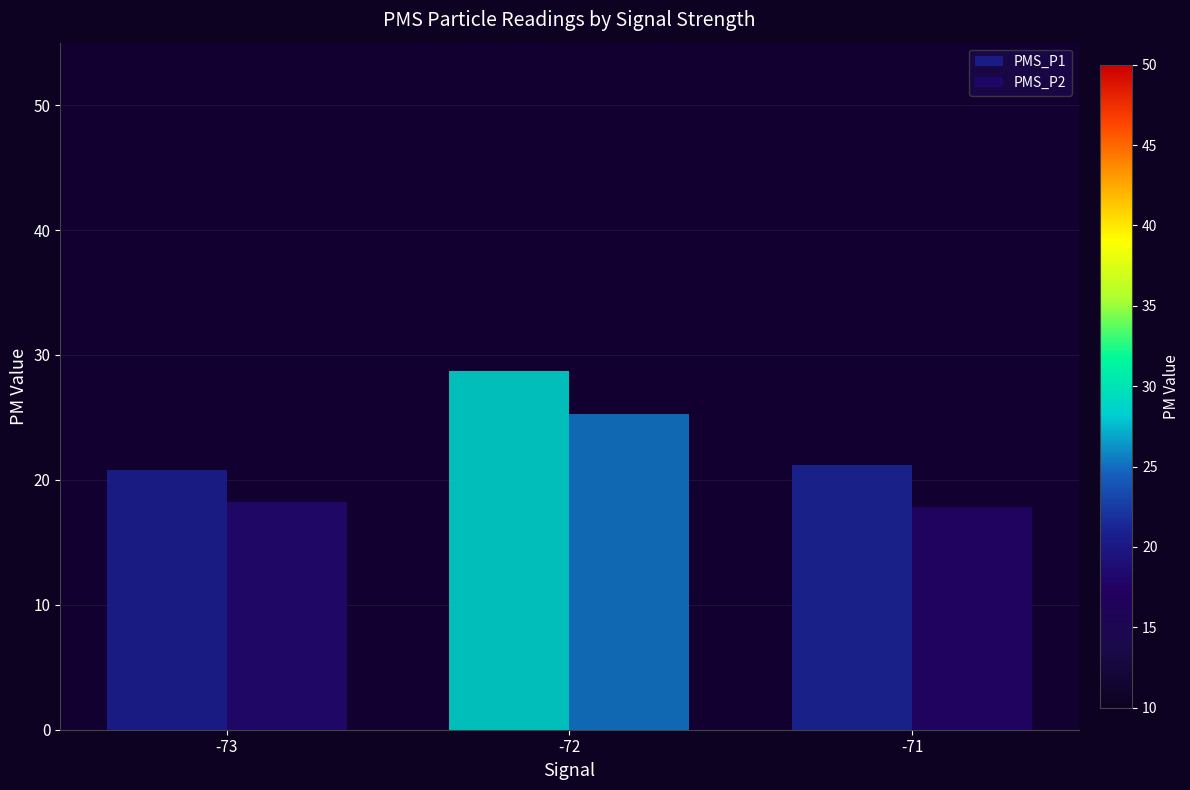

What is the highest value of the PMS_P1 series?

28.7